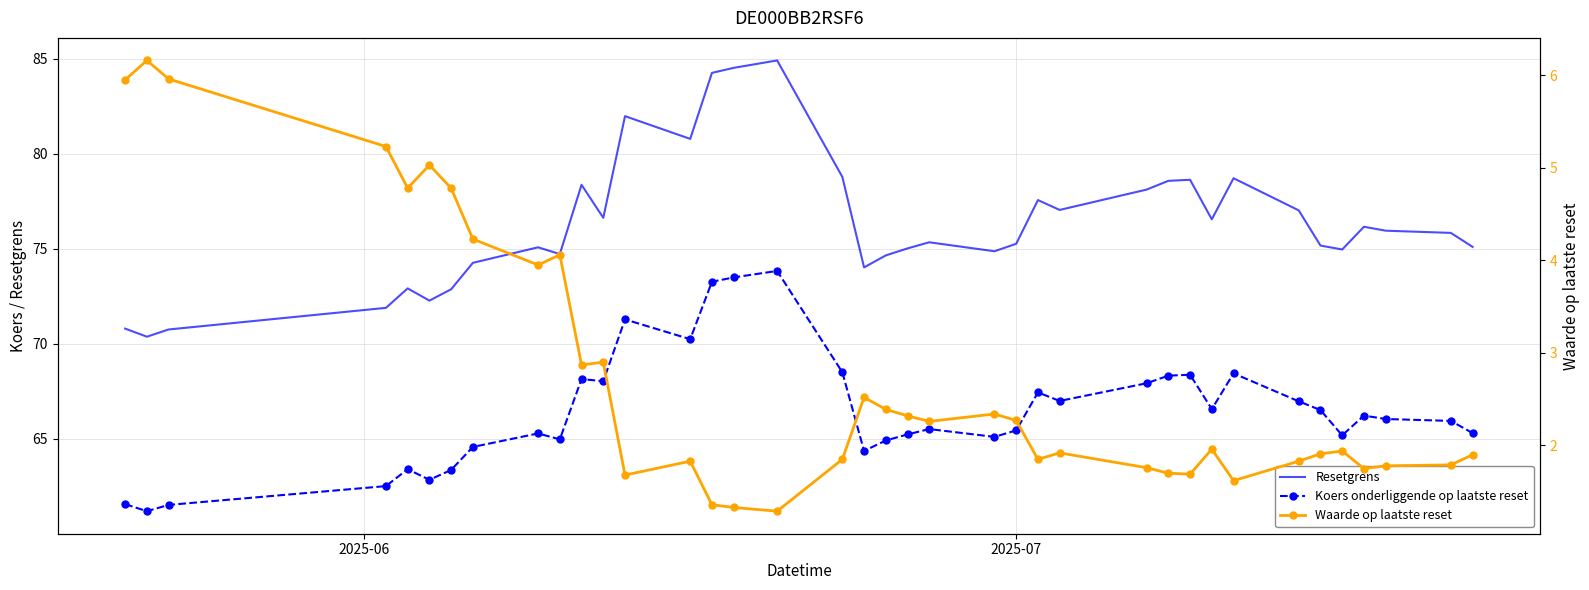

Rank the series by their maximum value, from lowest to highest.

Waarde op laatste reset, Koers onderliggende op laatste reset, Resetgrens